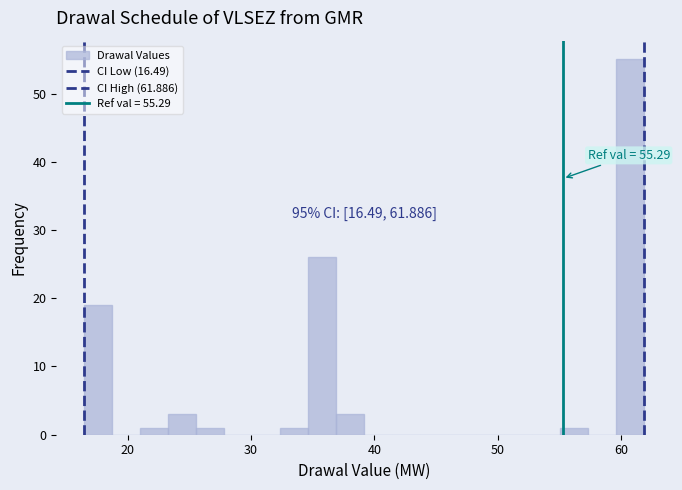

Read against the x-axis, roughly where is the centre of the tallest bar?

61